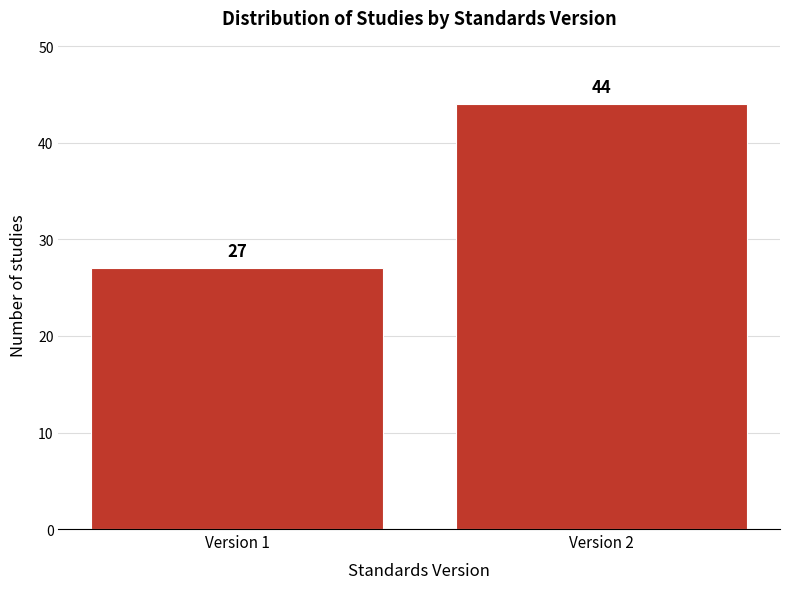

Reading left to right, list all the values displayed in this chart.

Version 1=27	Version 2=44